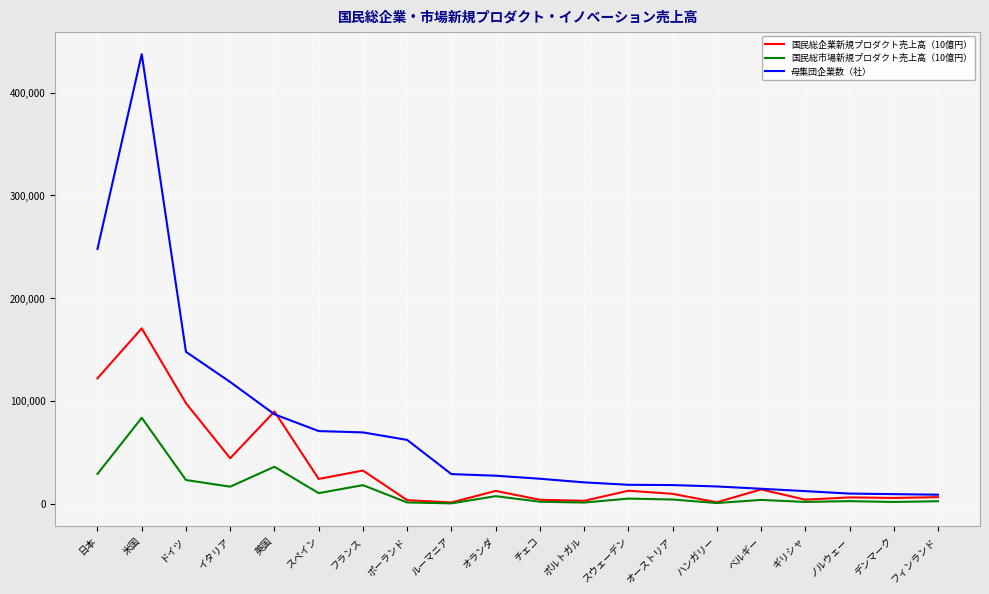

What is the difference between the 母集団企業数（社） values at 英国 and スペイン?

16322.0